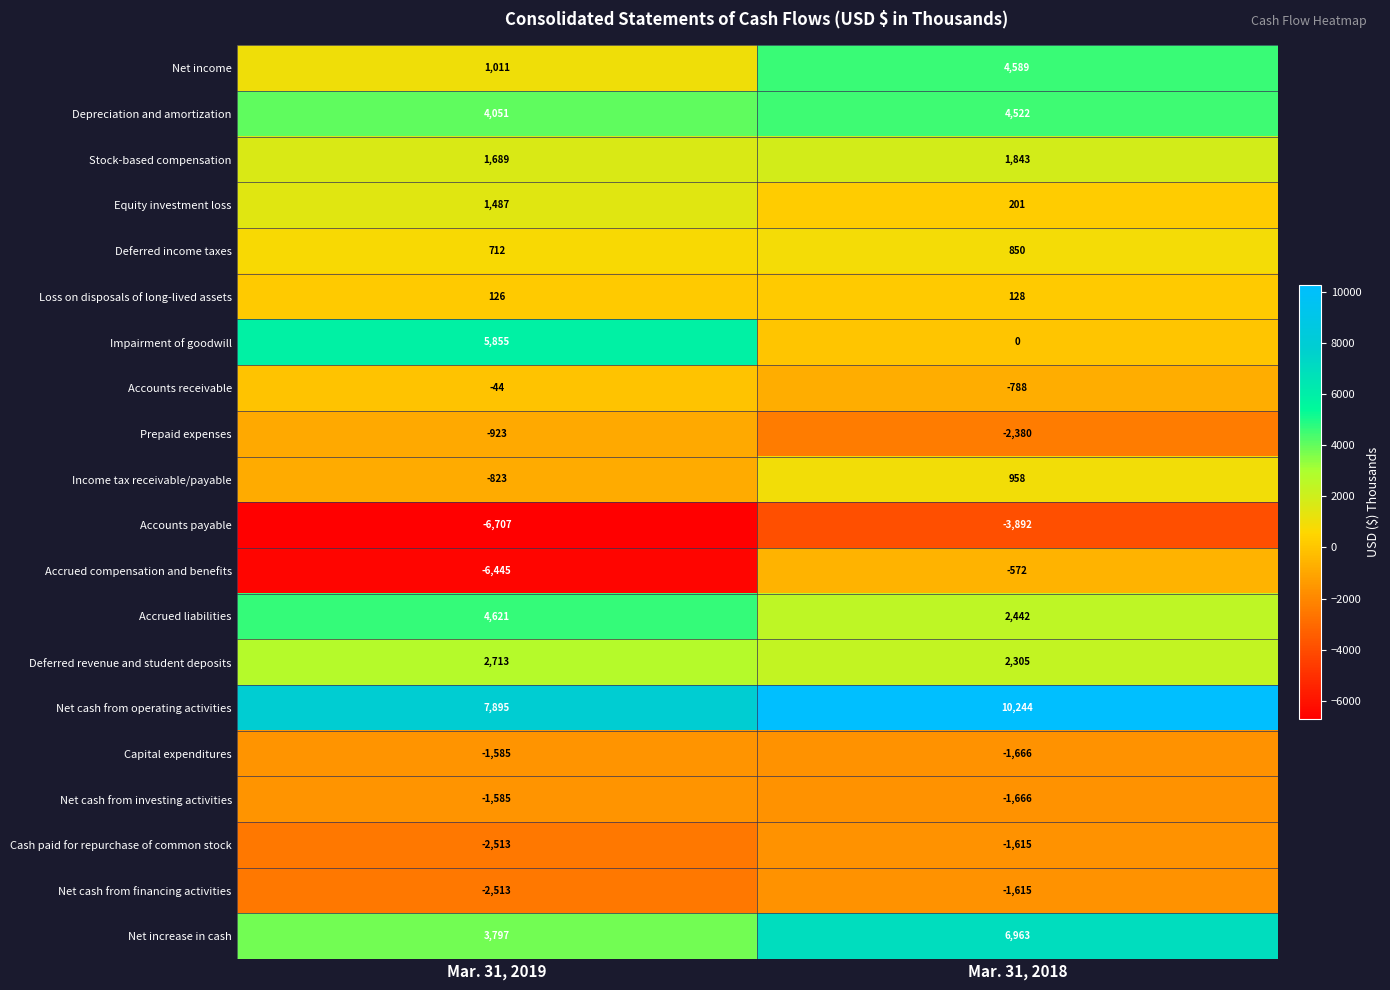

What is the total value across all series at Mar. 31, 2018?

20851